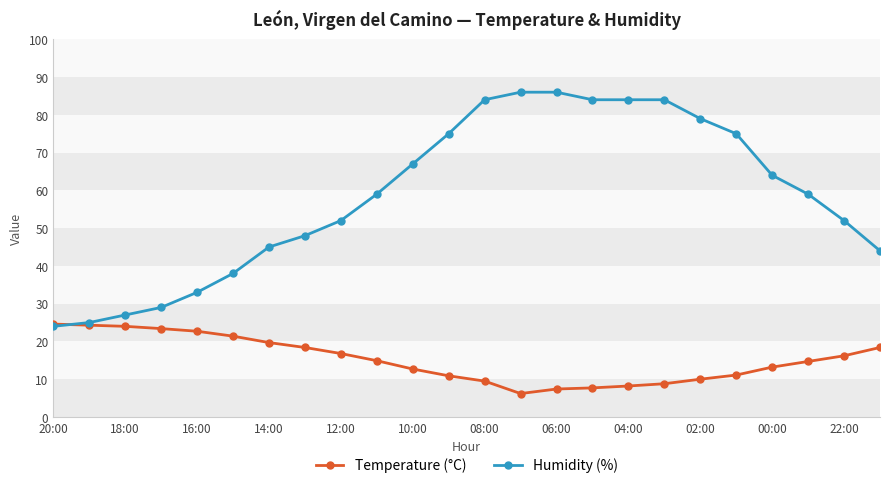

How many intersections are there between Temperature (°C) and Humidity (%)?

1